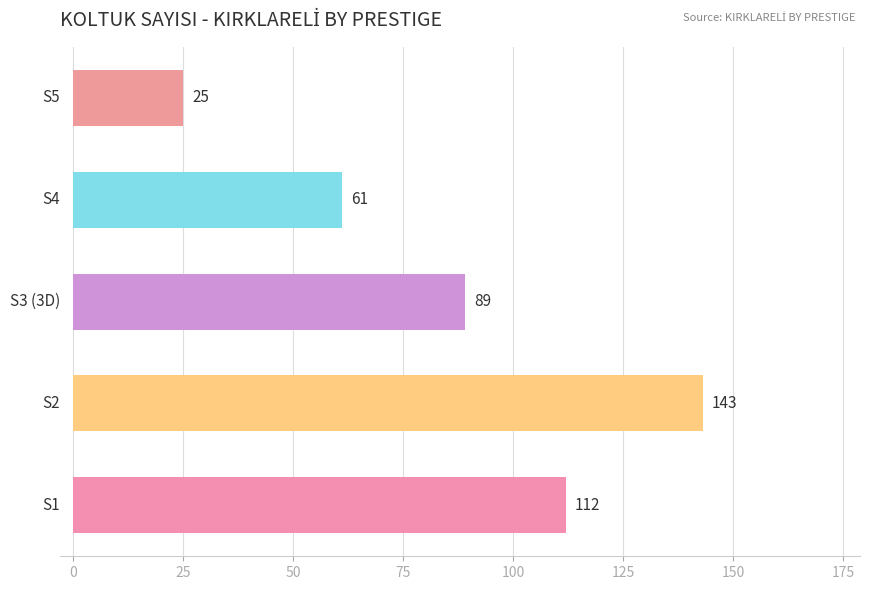

What is the greatest value displayed?

143